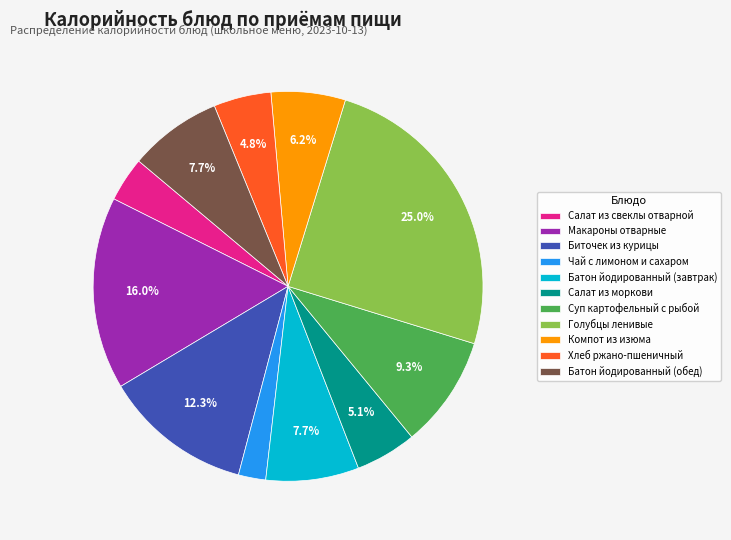

How many segments does this pie chart have?

11